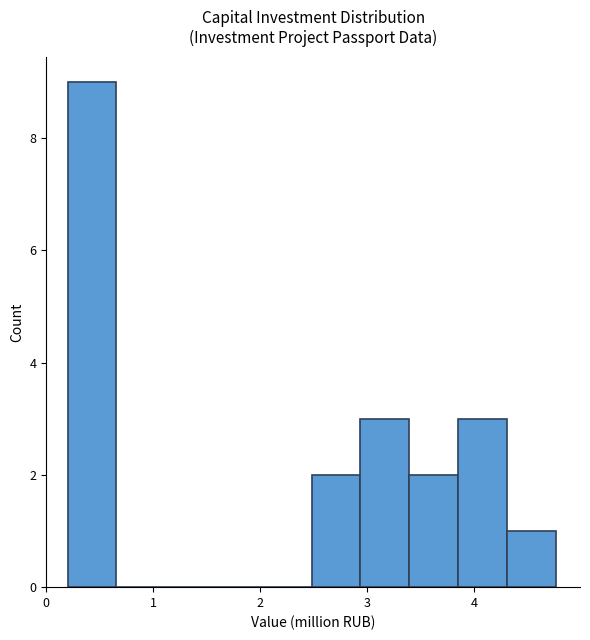

Which range on the x-axis has the tallest bar?

0.2 to 0.7